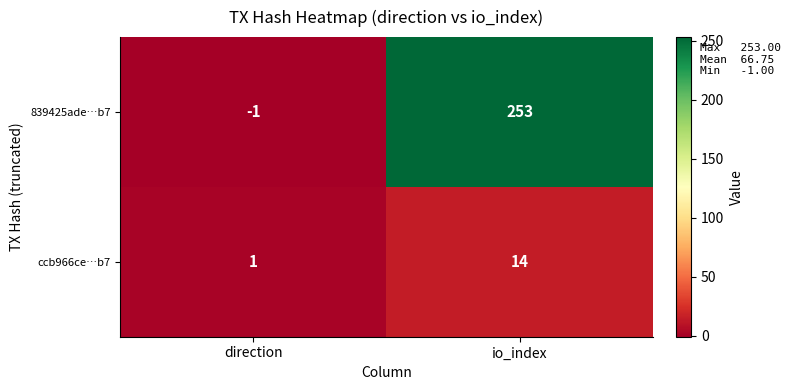

Which series has the largest range (max minus min)?

839425ade…b7